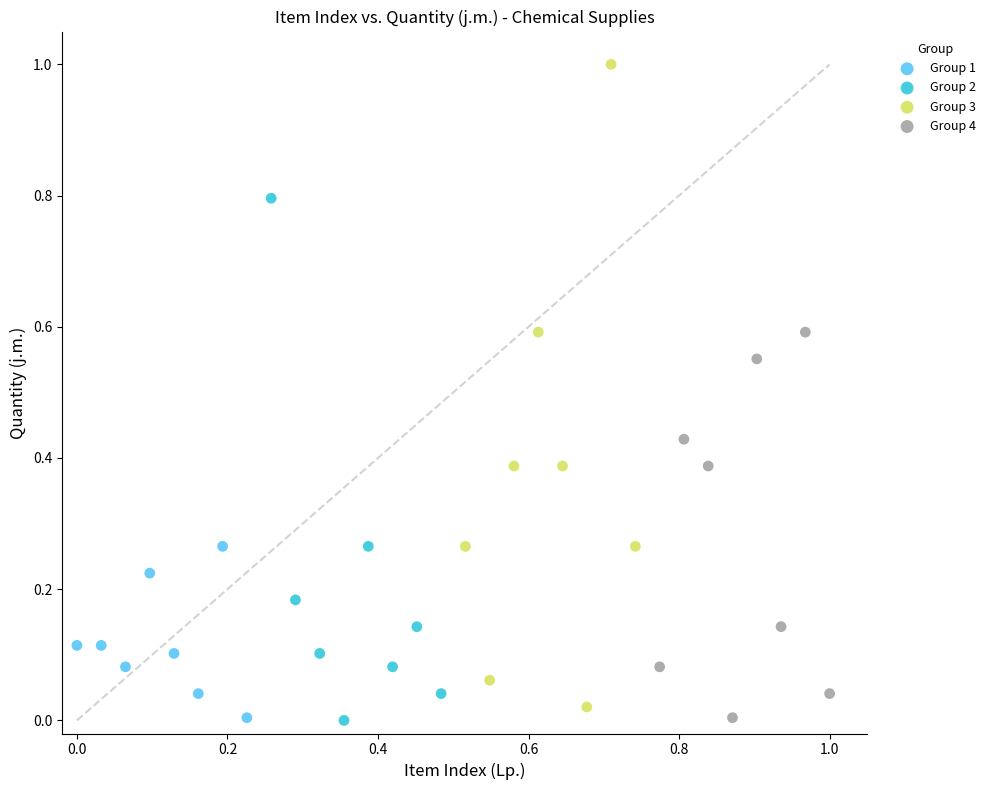

What are all the series names shown in the legend?

Group 1, Group 2, Group 3, Group 4